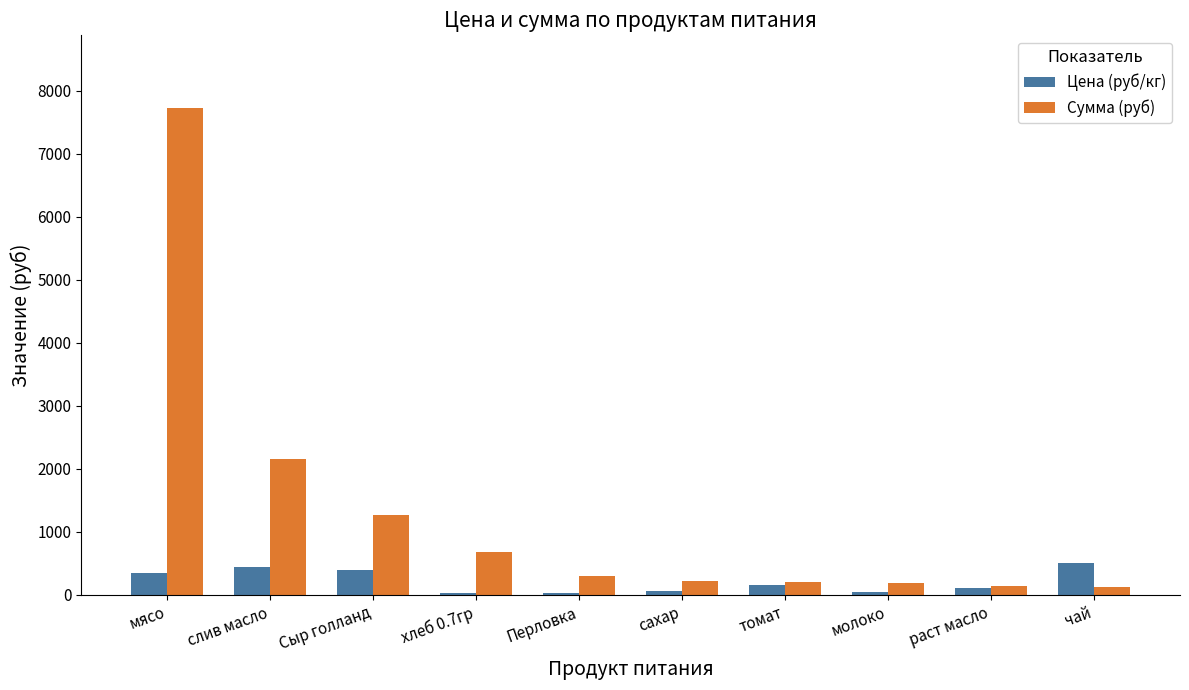

What is the average value of the Сумма (руб) series?

1300.4